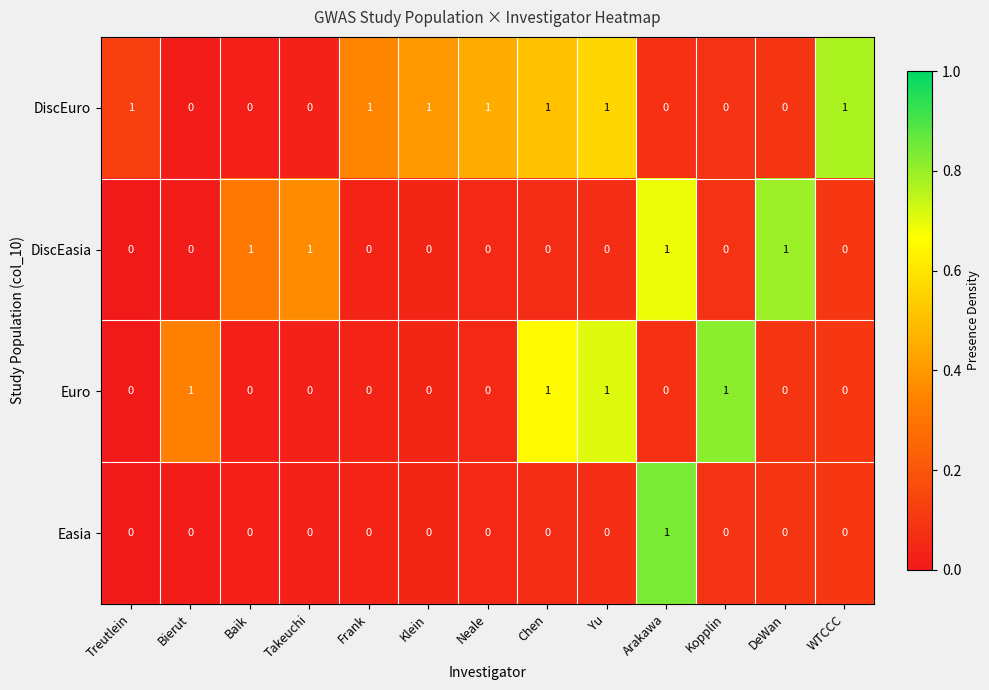

Count the Euro values in the range 0 to 1.

13